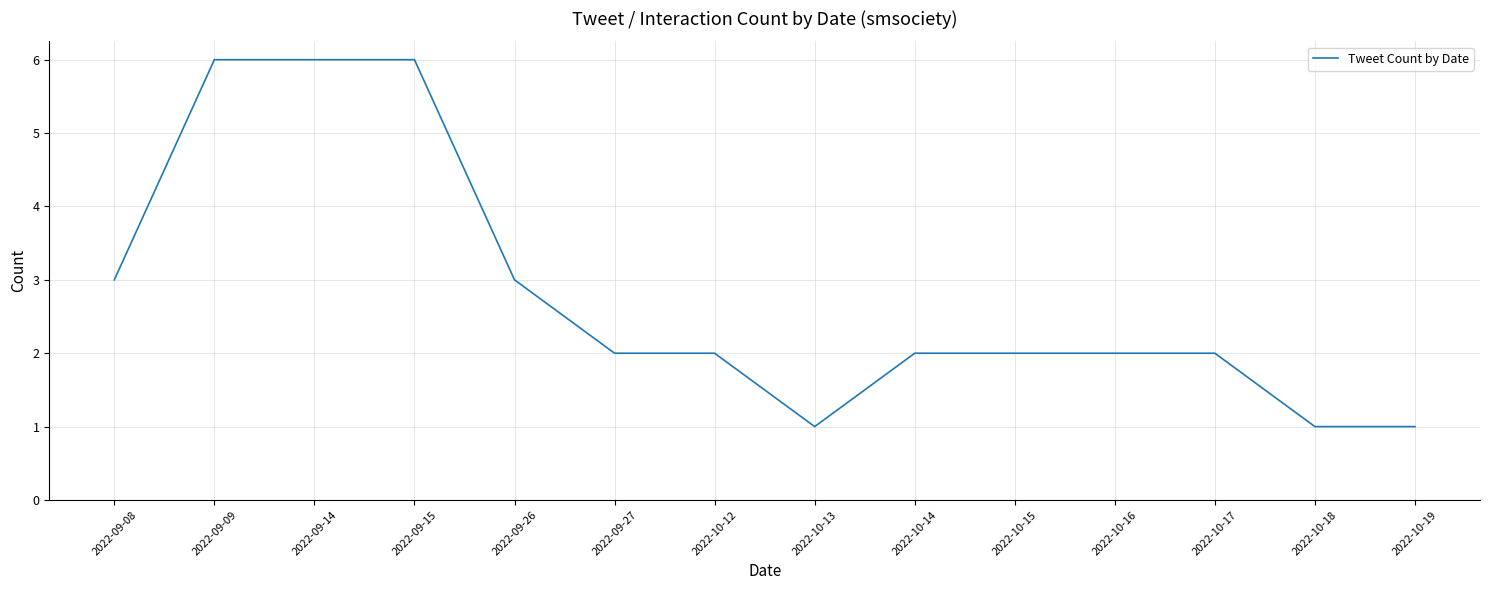

What value does the data have at 2022-09-15?

6